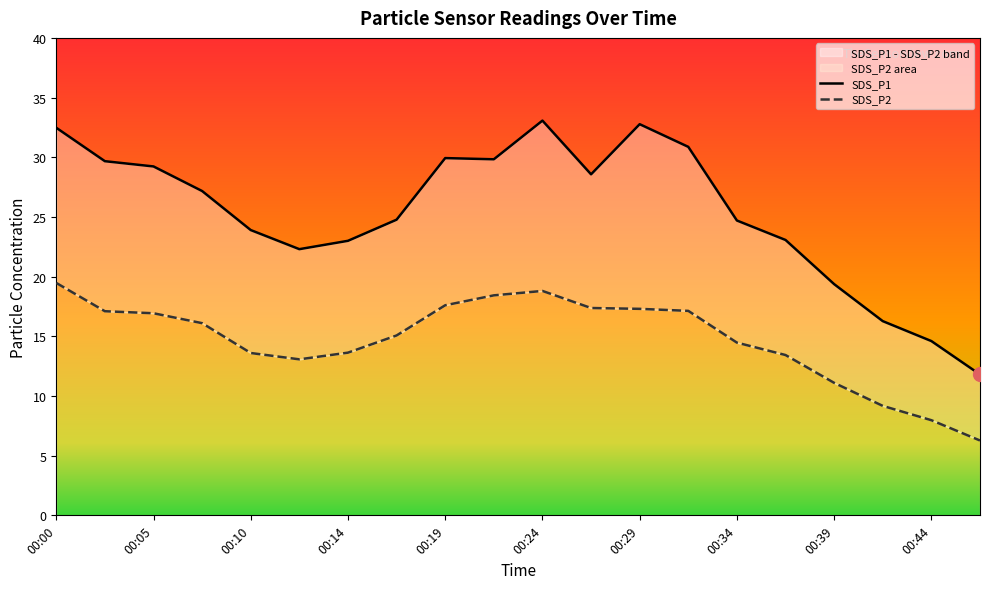

How many data points in SDS_P1 are less than 27?

10